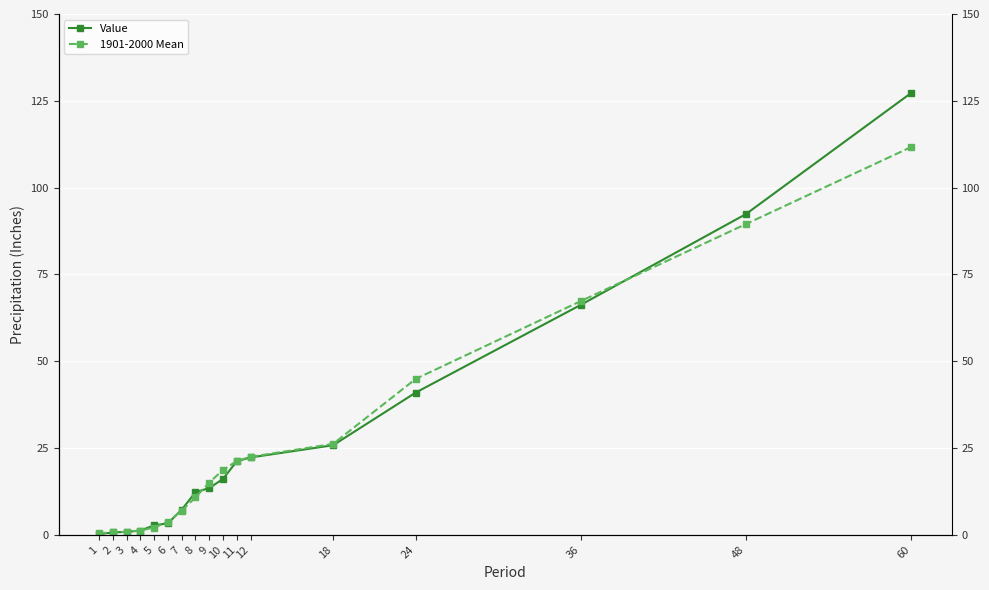

List the series in order of their overall mean, lowest first.

1901-2000 Mean, Value